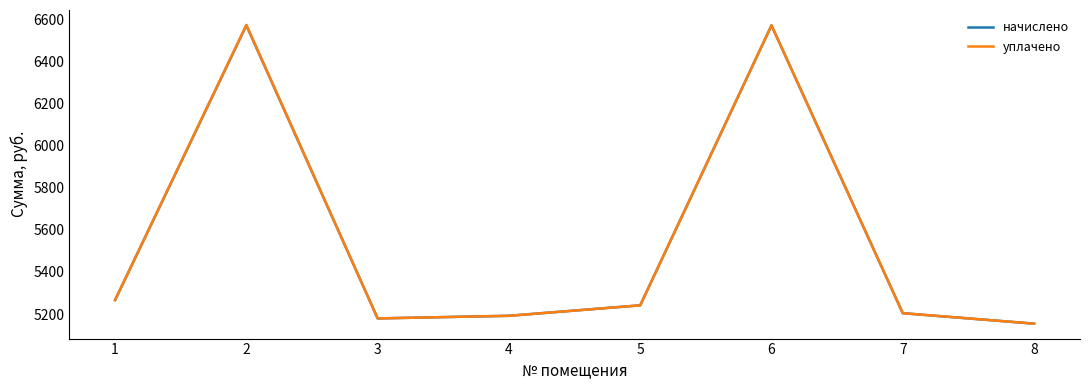

What is the total value across all series at 2?

13142.7